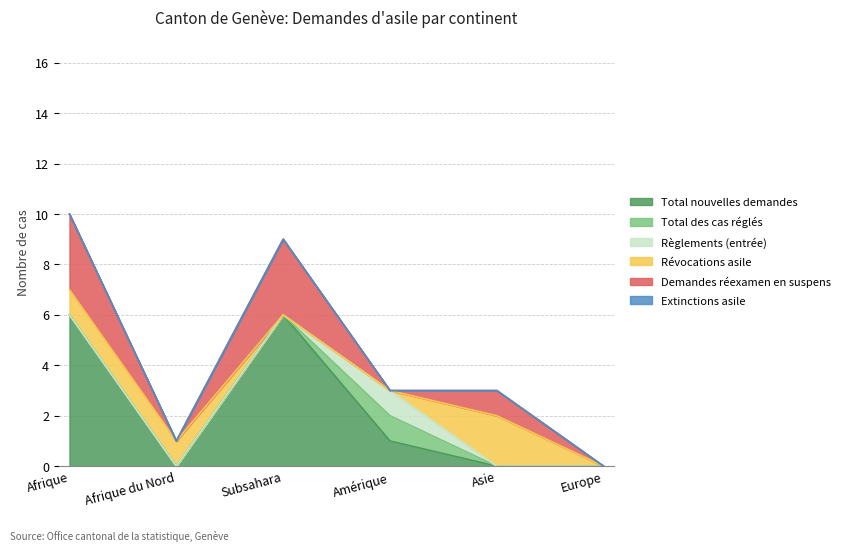

What are all the series names shown in the legend?

Total nouvelles demandes, Total des cas réglés, Règlements (entrée), Révocations asile, Demandes réexamen en suspens, Extinctions asile